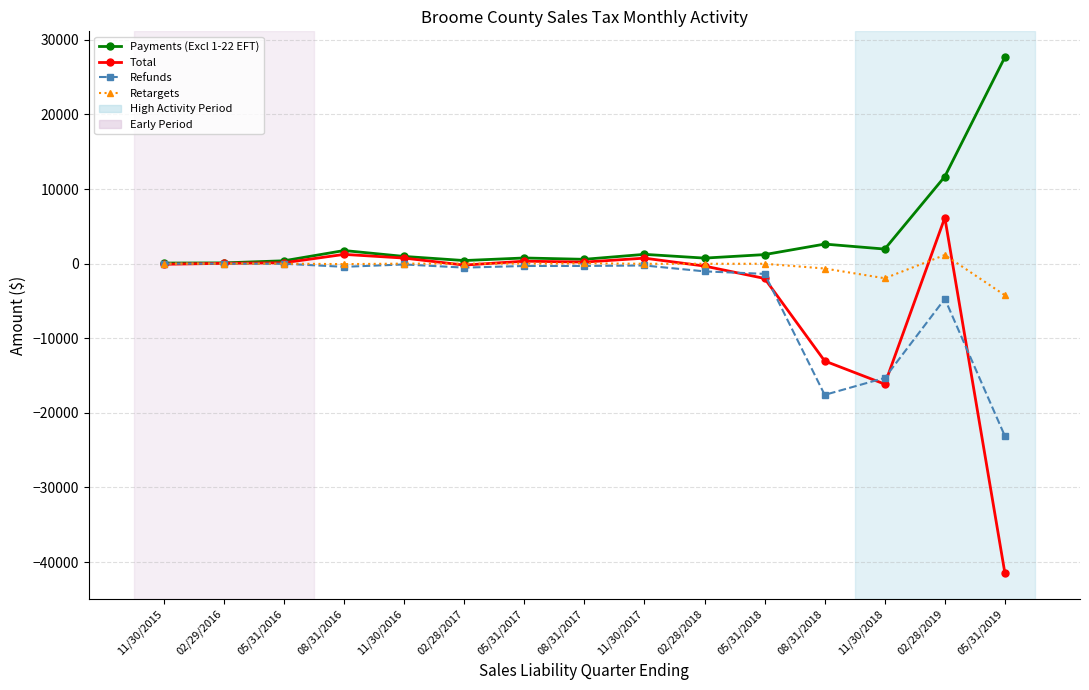

At which category is the sum across all series the highest?

02/28/2019